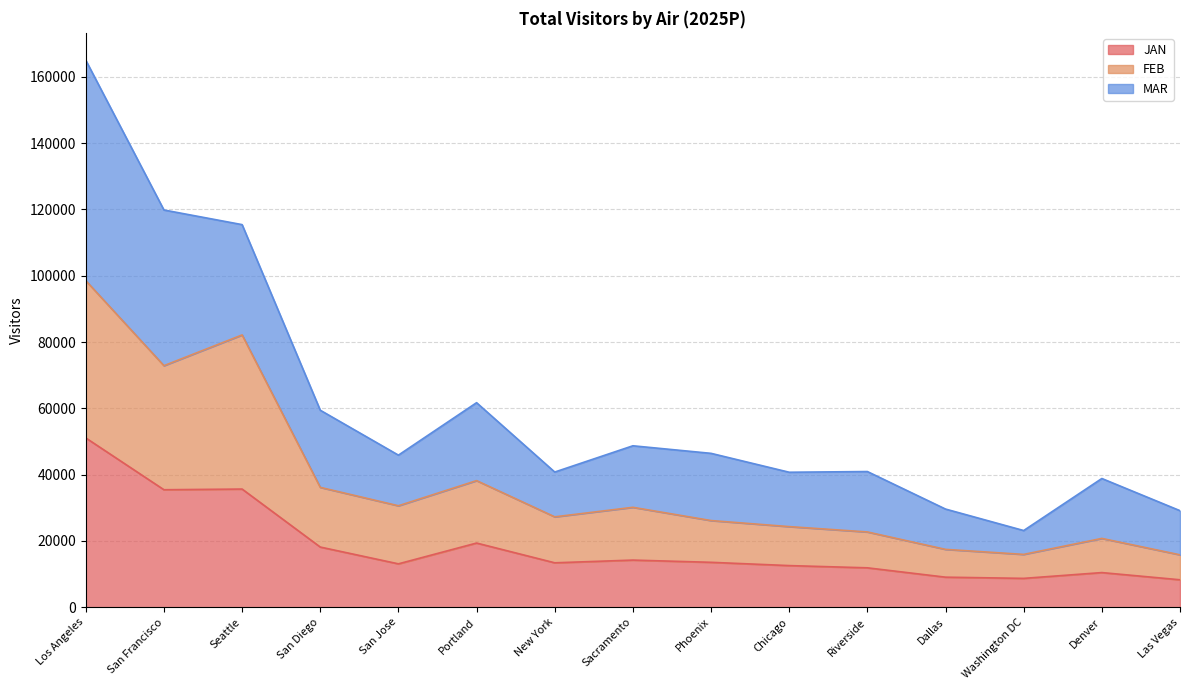

What is the sum of all JAN values?

275001.5